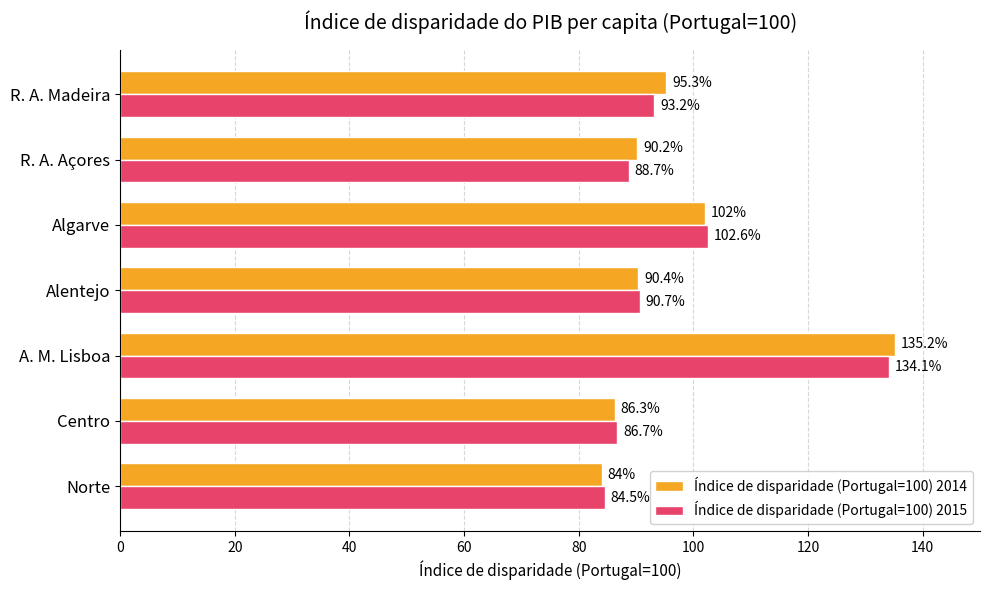

What is the maximum value for Índice de disparidade (Portugal=100) 2014?

135.2